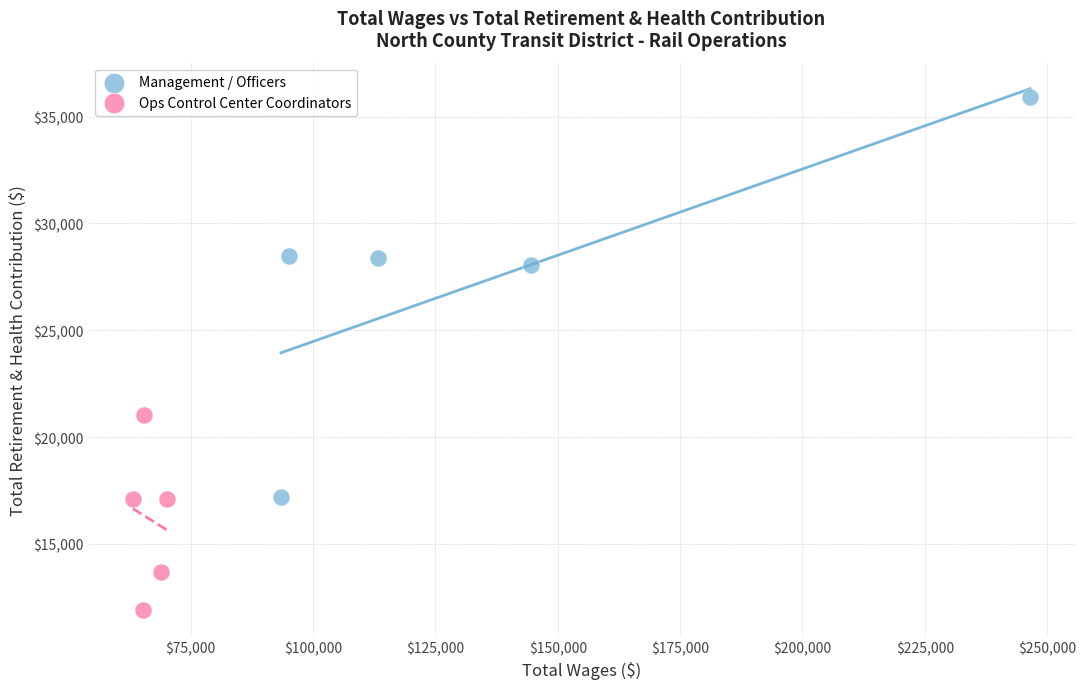

What are all the series names shown in the legend?

Management / Officers, Ops Control Center Coordinators